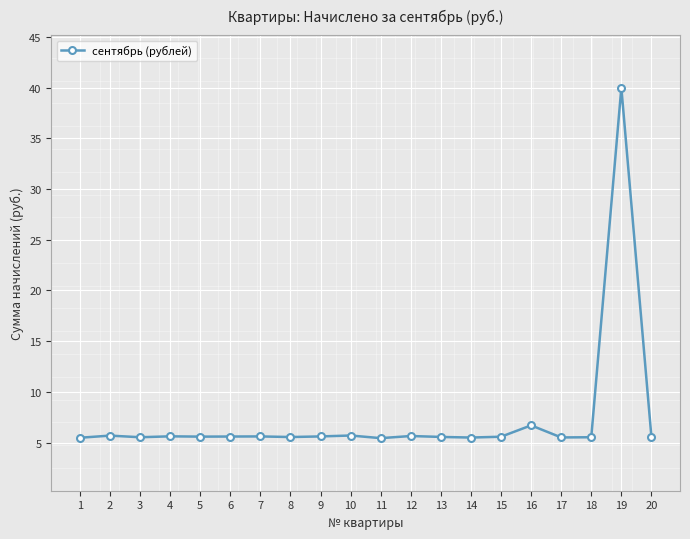

Is it true that the value at 15 is 5.6?

True